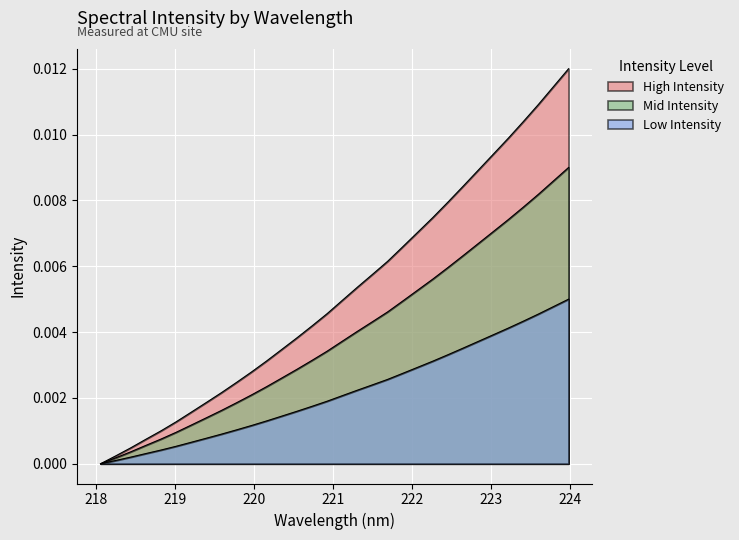

True or false: y_values and x_values intersect in this chart.

False